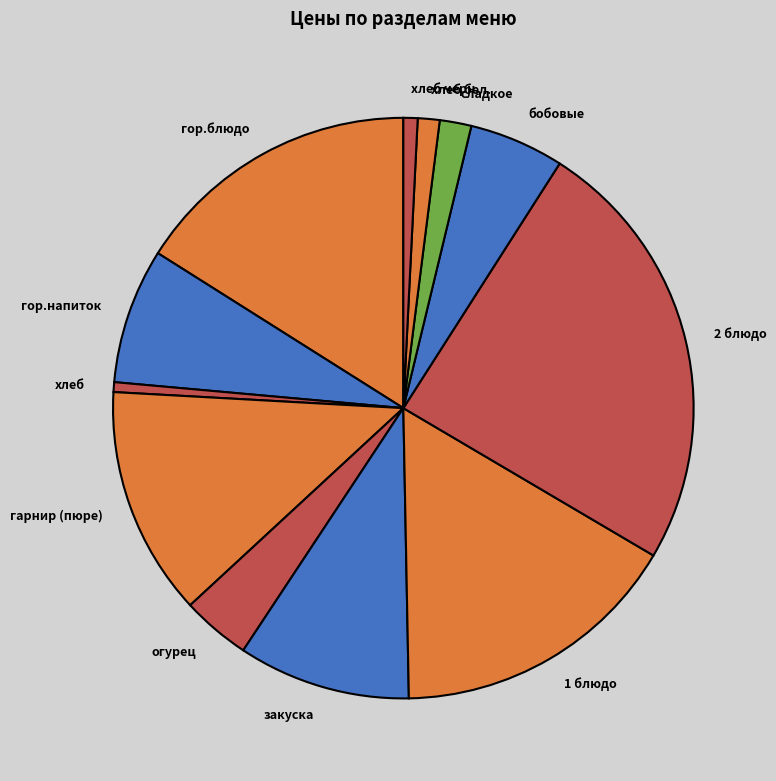

How many slices are in this pie chart?

12